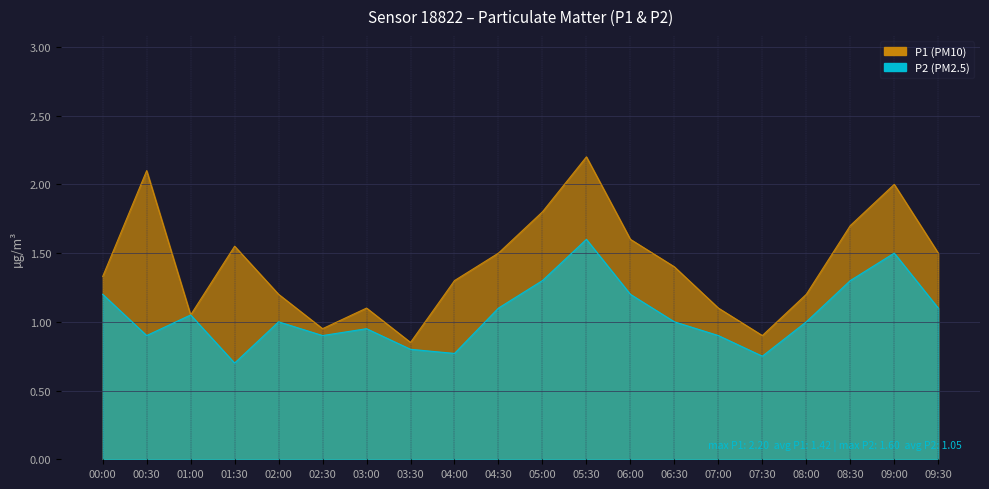

How many interior local peaks does the P2 series have?

5